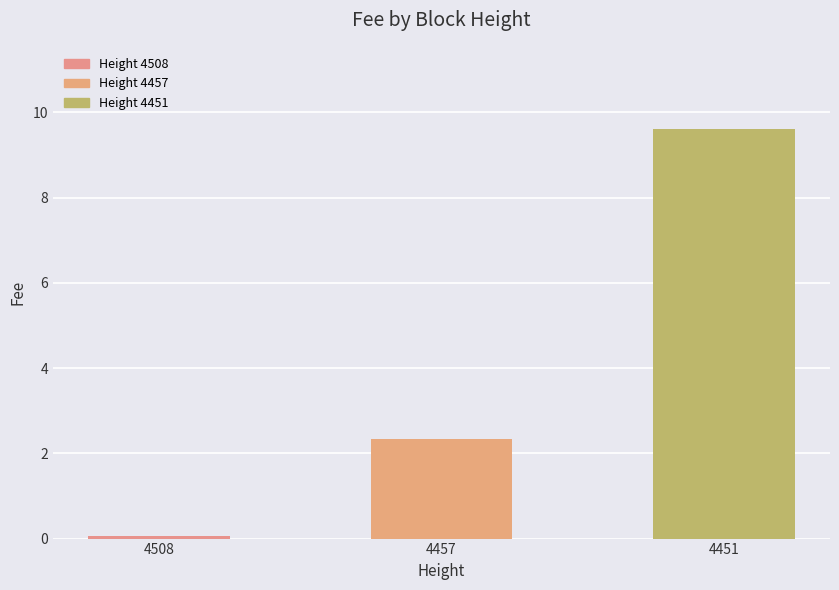

Reading left to right, extract all data points from this chart.

0.1	2.3	9.6